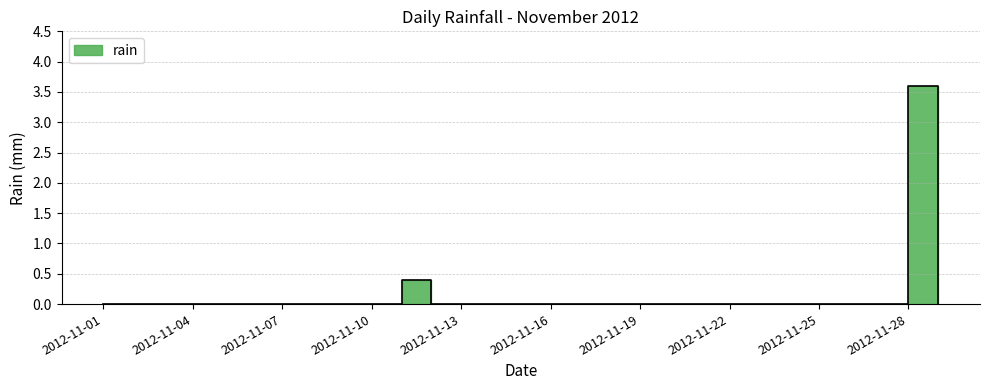

How many data points does each series have?

29